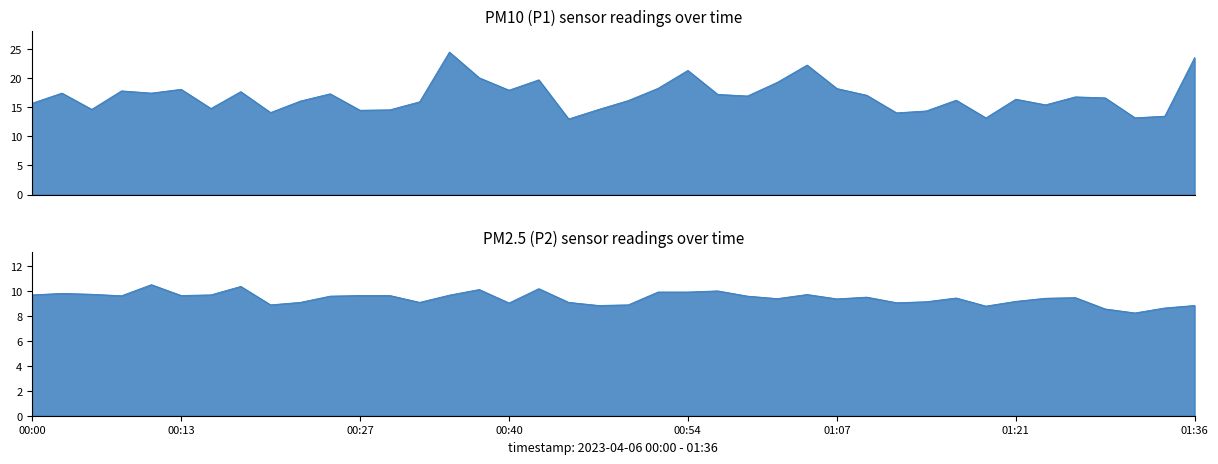

At which category does P2 reach its first local valley?

00:08